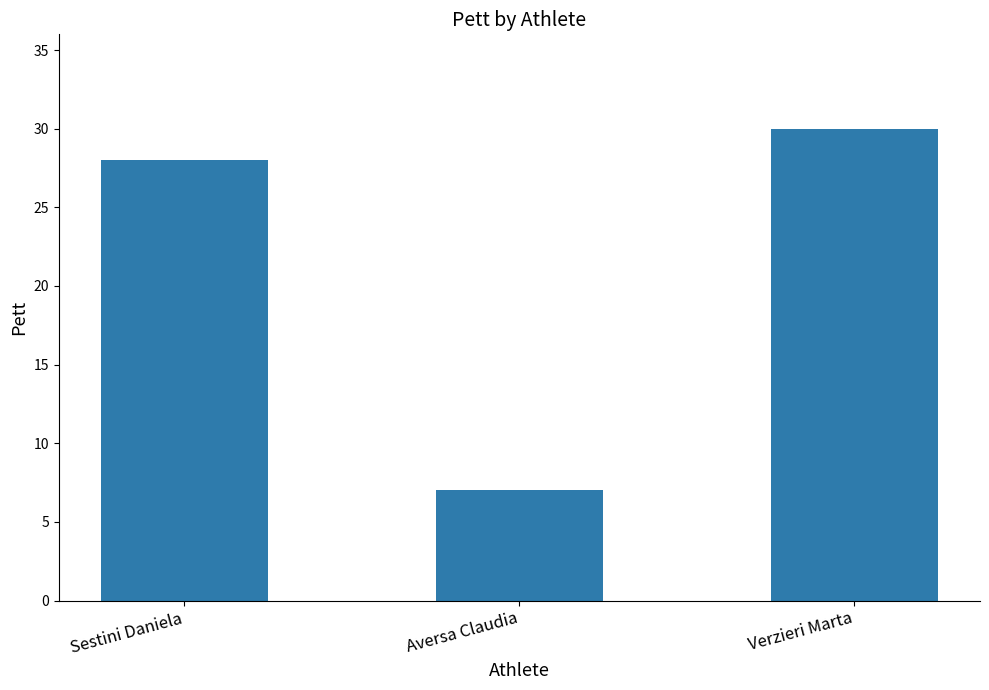

How many values are below 28?

1